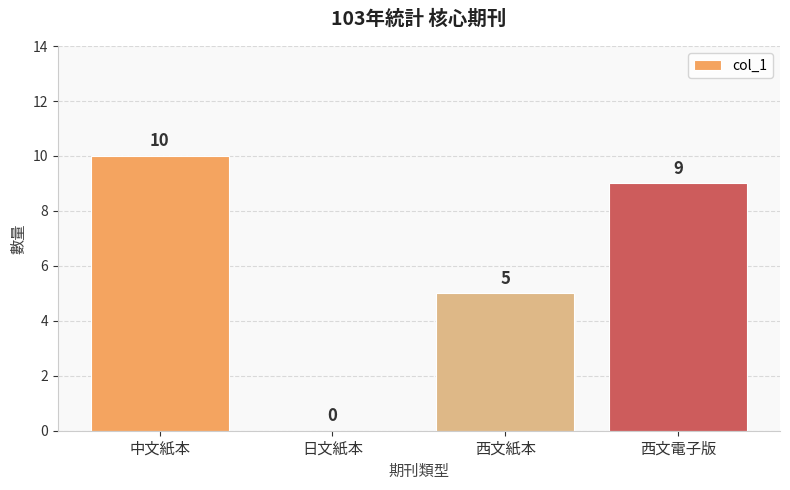

Is it true that the value at 西文電子版 is 4?

False